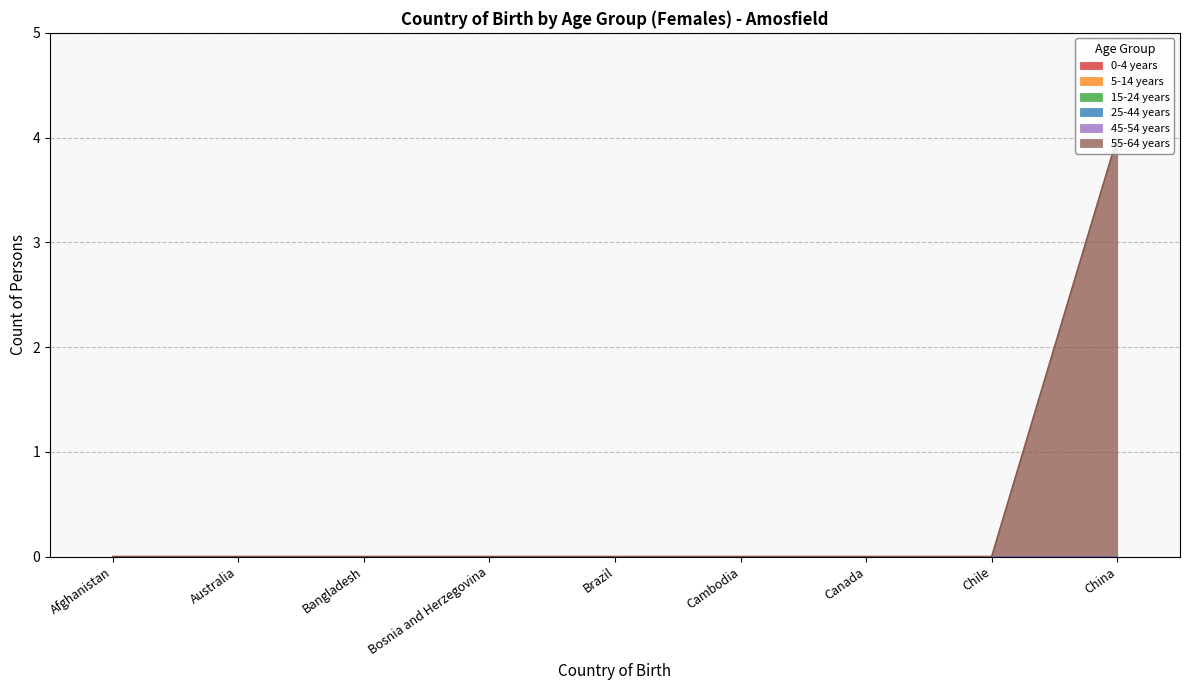

Is it true that 25-44 years equals 0 at Afghanistan?

True